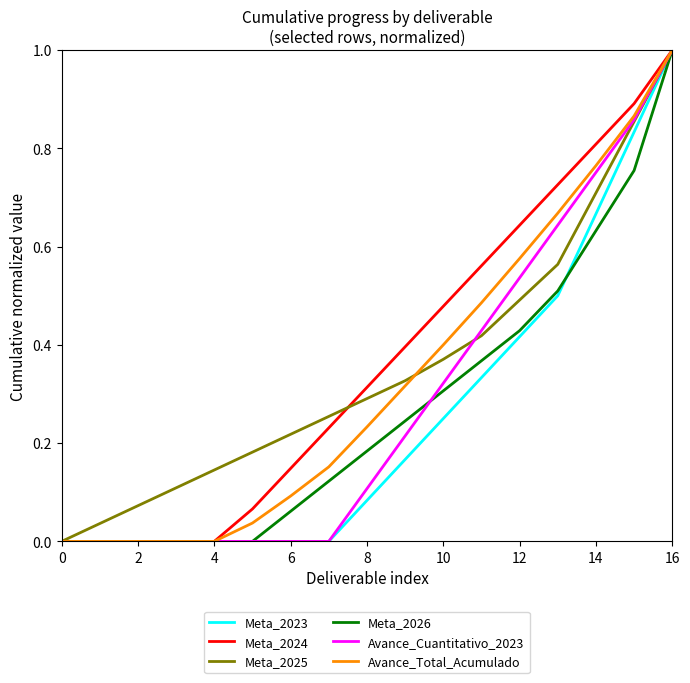

What is the maximum value for Meta_2025?

1.0